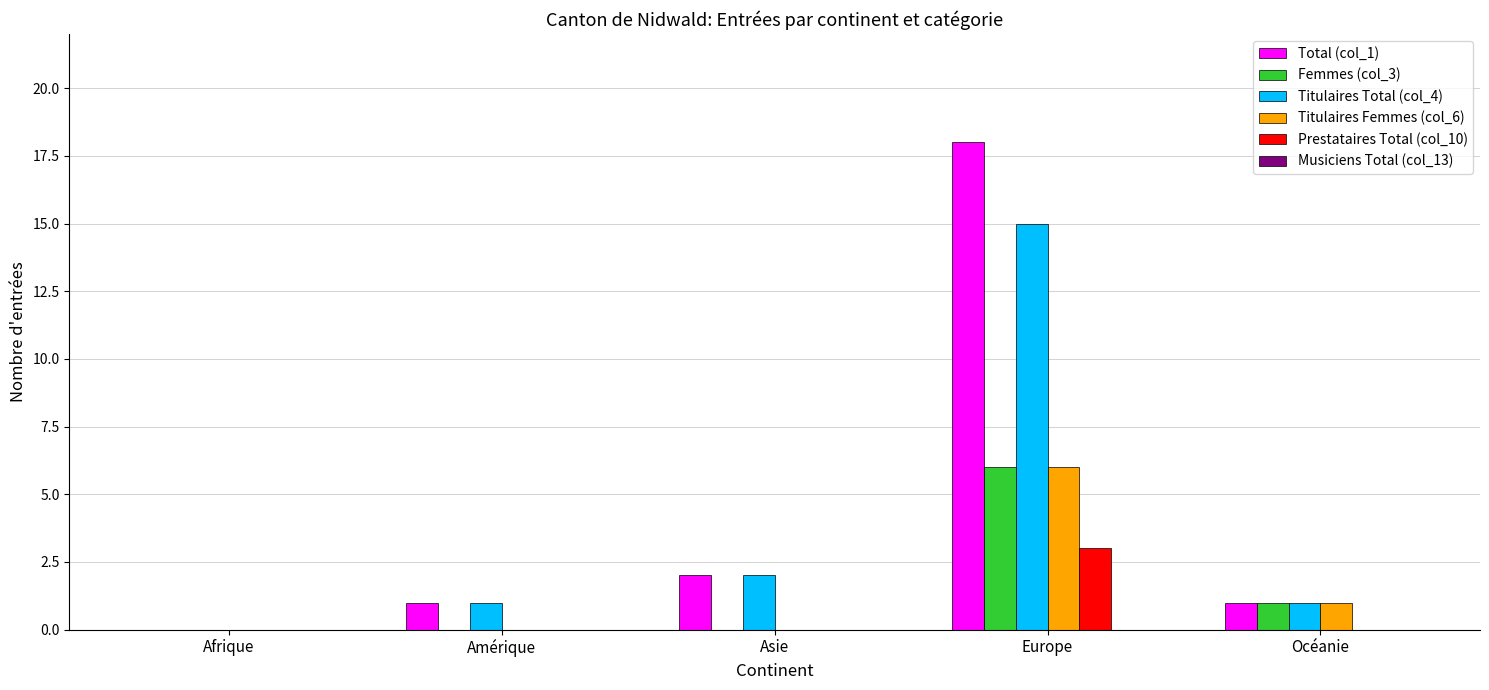

What is the total value across all series at Océanie?

4